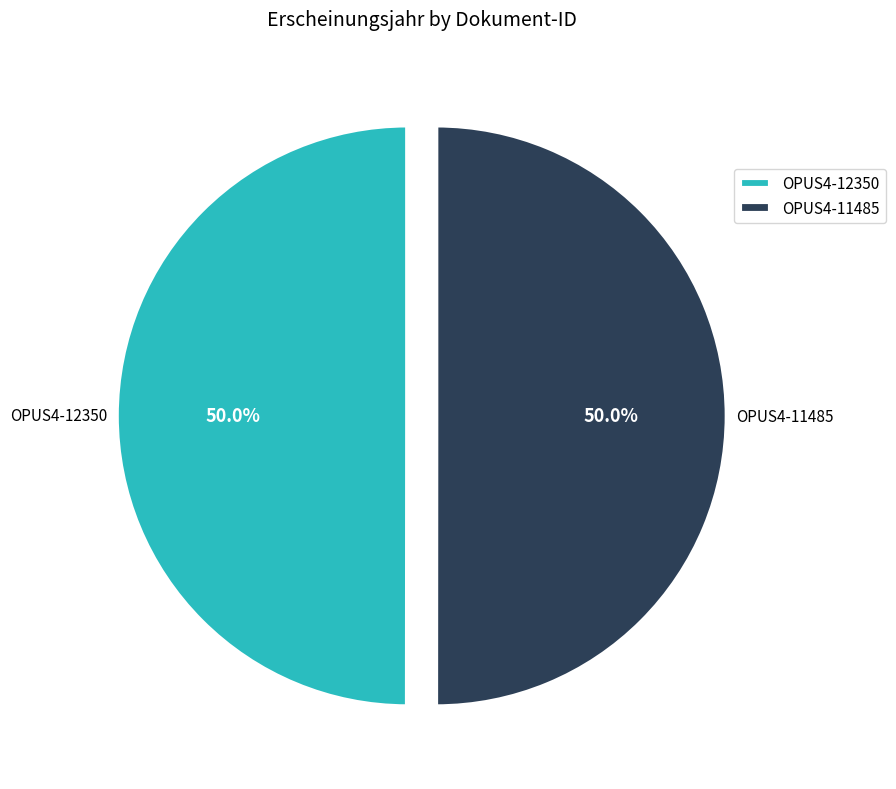

What percentage is the OPUS4-11485 slice, to the nearest percent?

50%